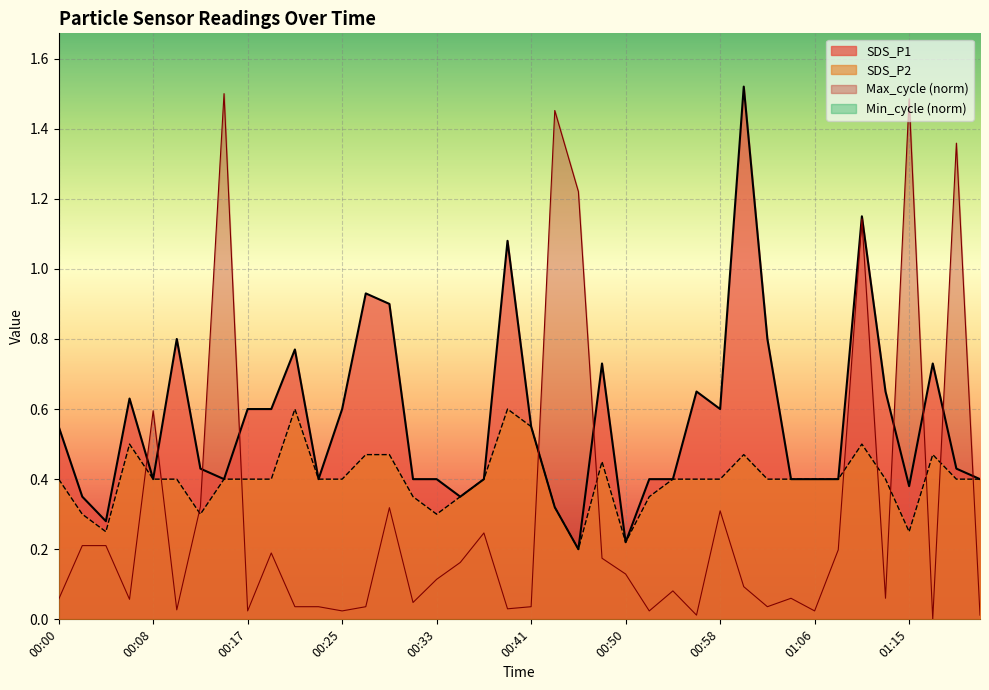

True or false: SDS_P1 and SDS_P2 cross at least once.

False